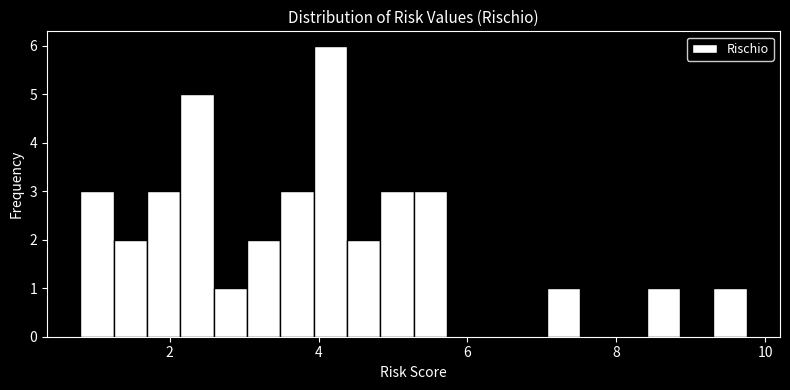

Around what value on the x-axis is the tallest bar? Give the approximate position of its centre, as read against the axis.

4.2